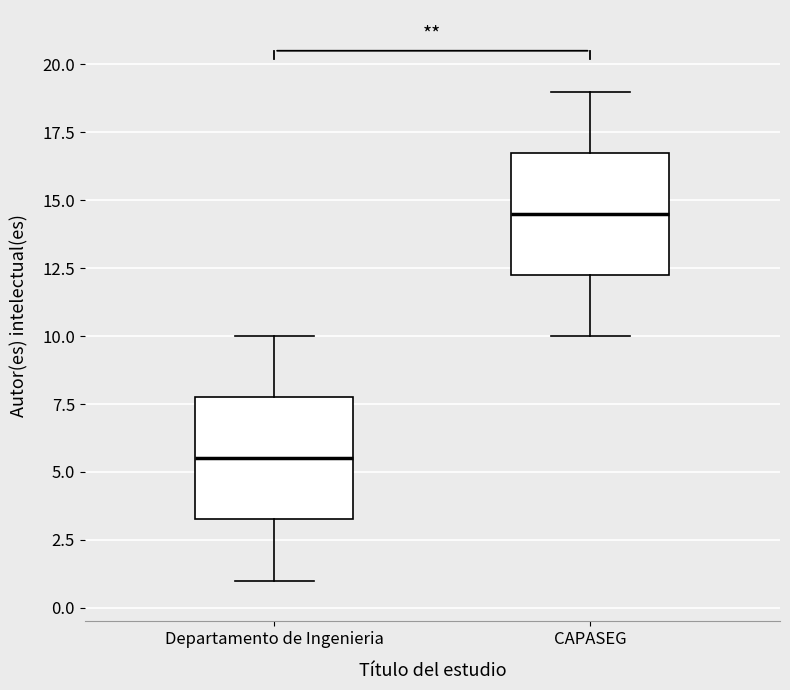

Which box's median line is the highest?

CAPASEG